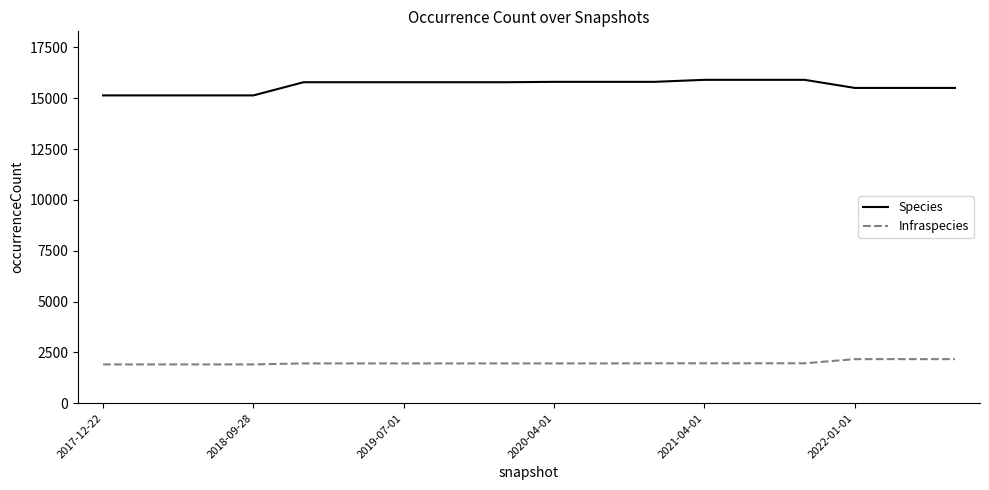

True or false: Infraspecies and Species cross at least once.

False